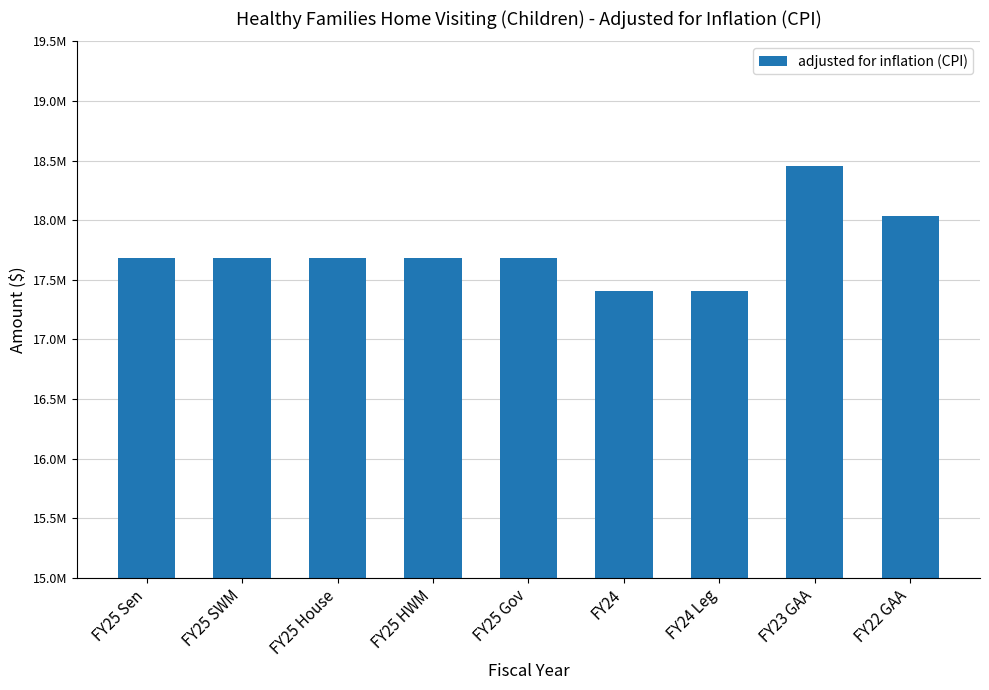

What is the greatest value displayed?

18451487